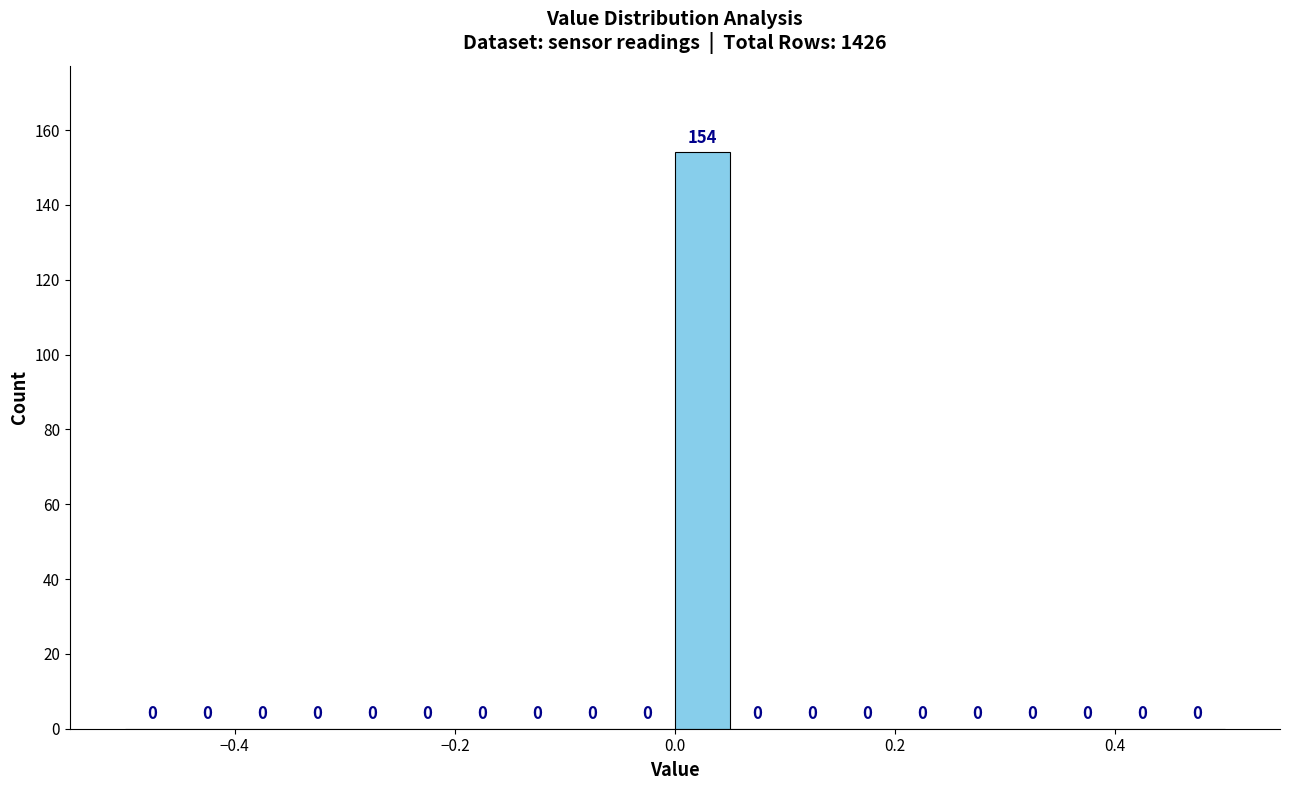

Read against the x-axis, roughly where is the centre of the tallest bar?

0.02